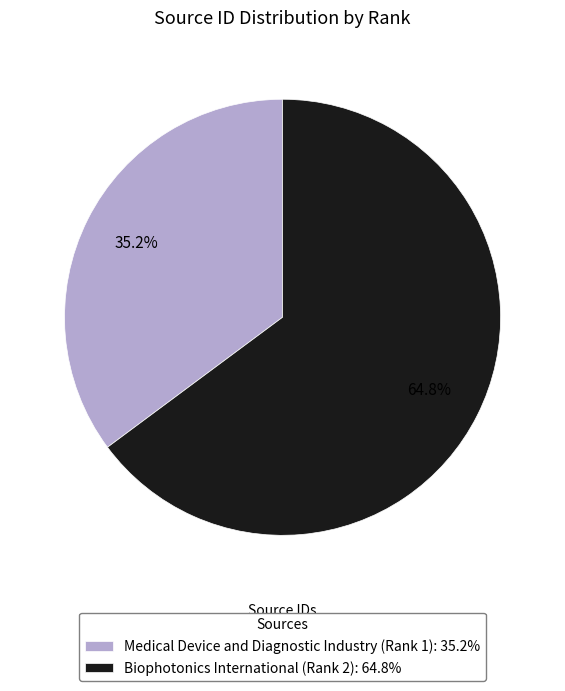

What is the smallest slice in the pie chart?

Medical Device and Diagnostic Industry (Rank 1)